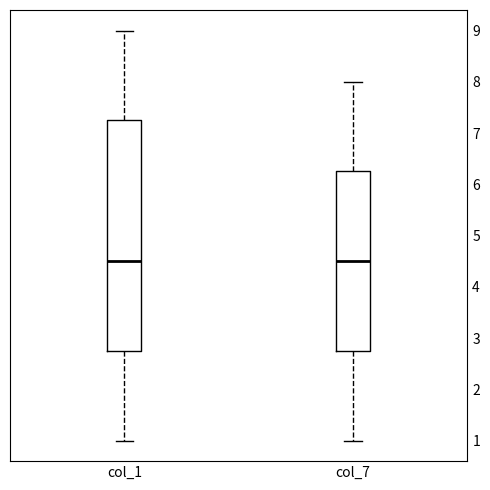

Where does the upper whisker of the box for col_1 end on the y-axis? The values are not printed on the chart, so give them approximately, as read against the axis.

9.0